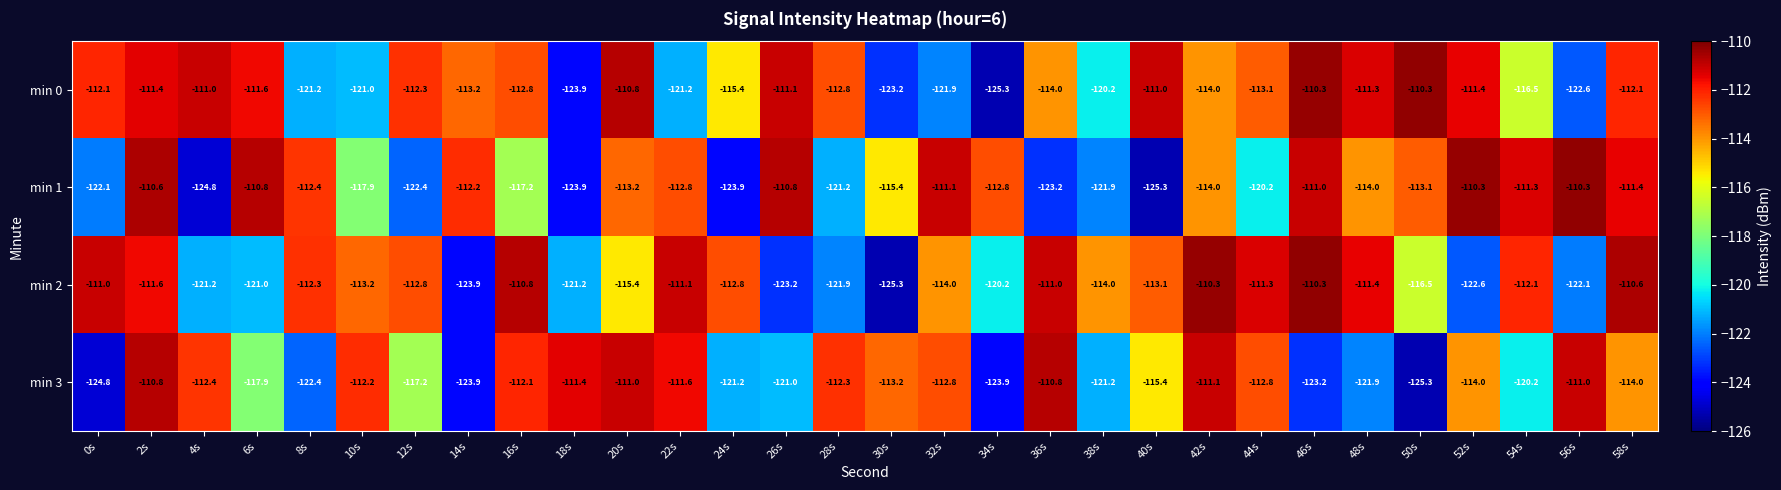

Rank the series by their average value, from lowest to highest.

min 3, min 1, min 2, min 0